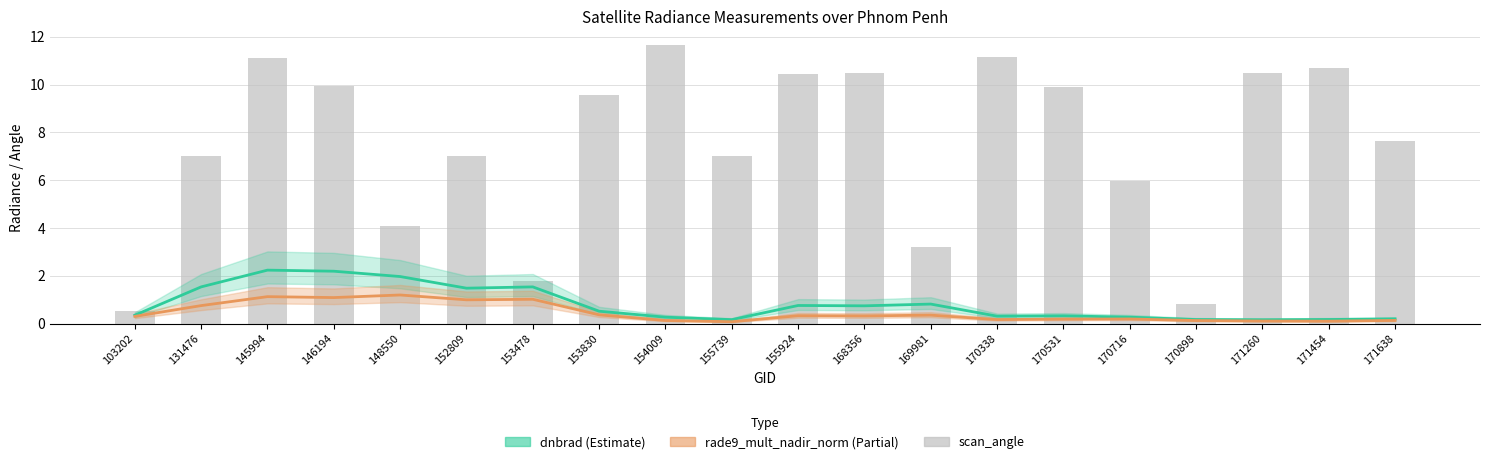

Count the number of data series in this chart.

3